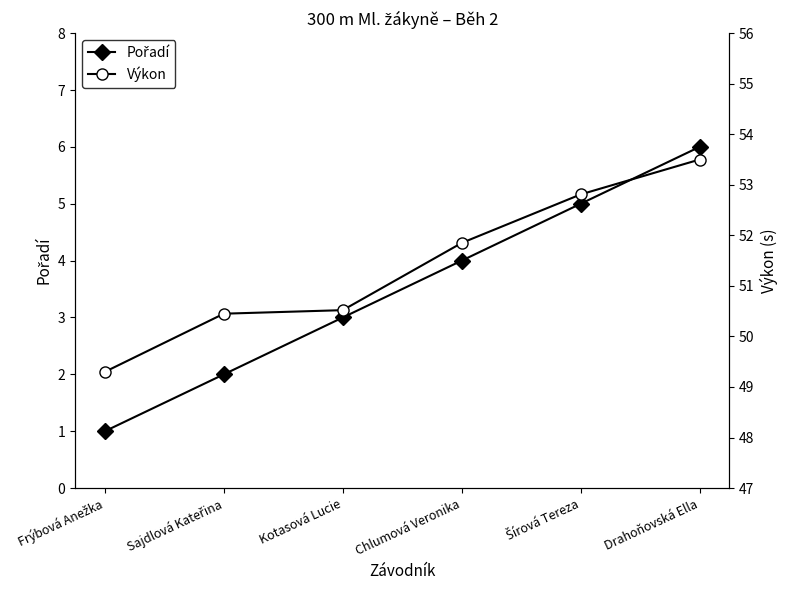

Is it true that Pořadí equals 3.0 at Kotasová Lucie?

True